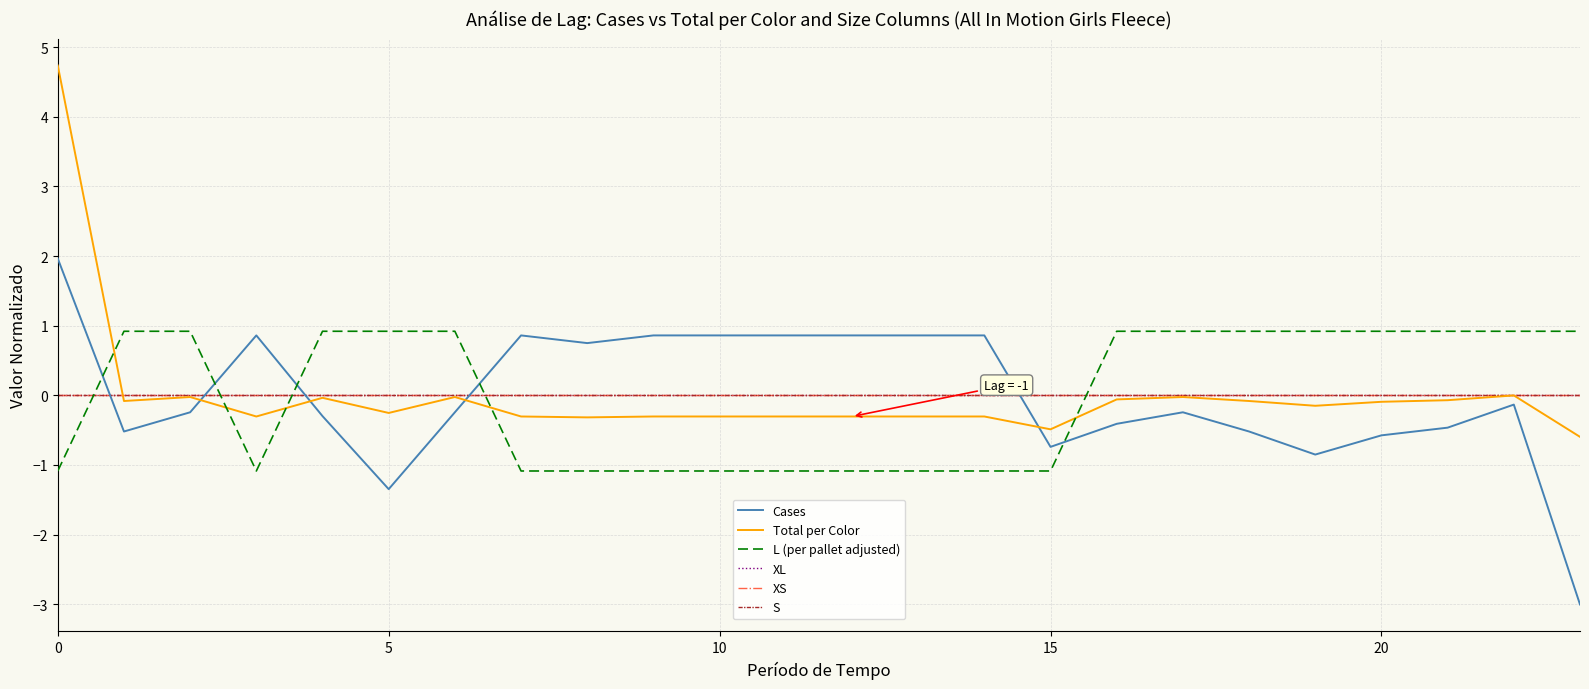

Does the chart display data point markers on the line(s)?

No